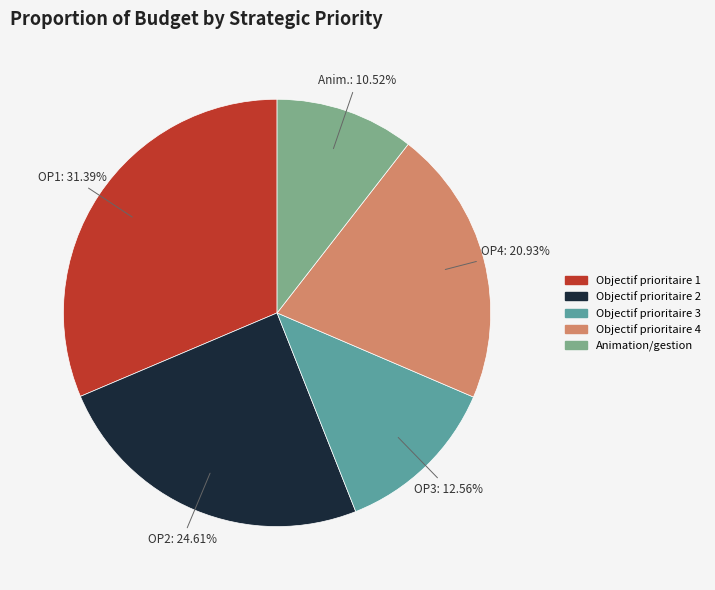

Do Objectif prioritaire 4 and Objectif prioritaire 1 together represent more than half of the pie?

Yes